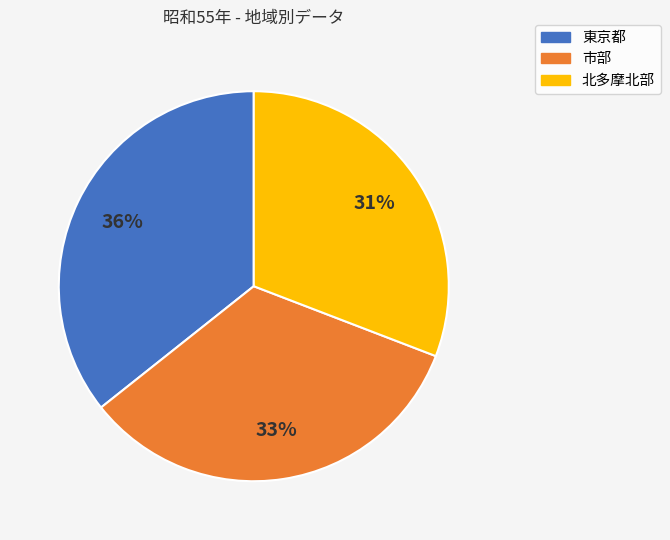

To the nearest percent, what is the difference between the largest and smallest slice percentages?

5%